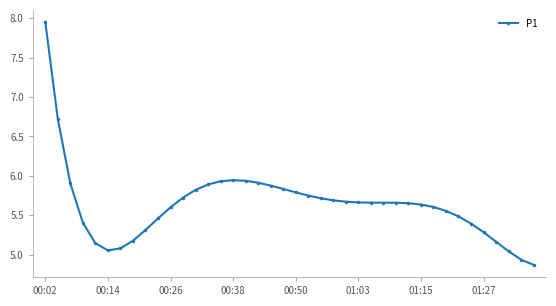

What is the sum of all values?

225.6